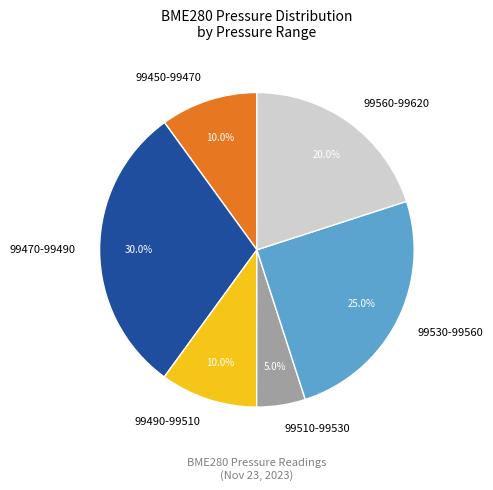

Which slice is the largest?

99470-99490